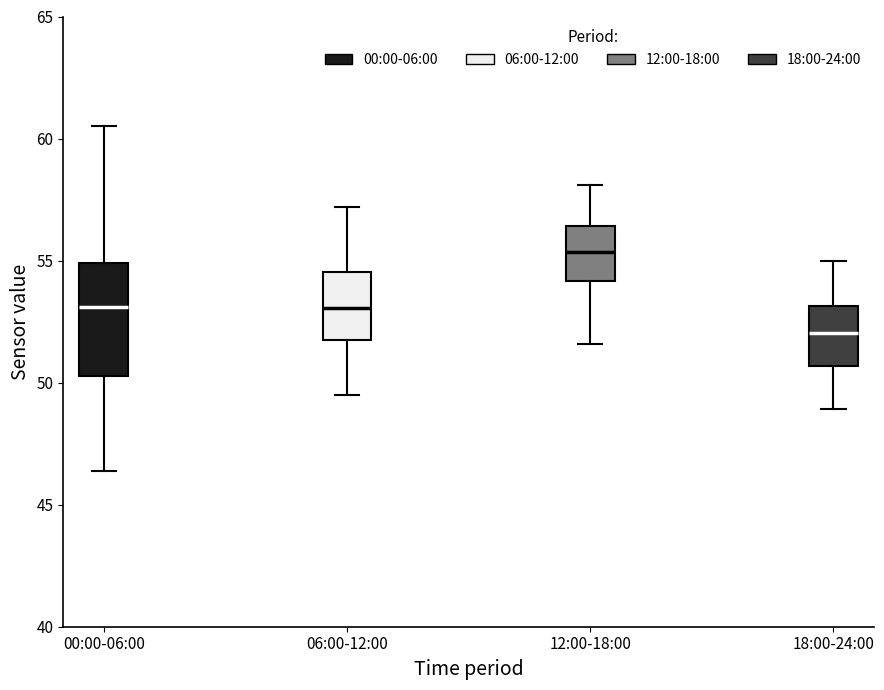

Where does the median line of the box for 06:00-12:00 sit on the y-axis? The values are not printed on the chart, so give them approximately, as read against the axis.

53.0